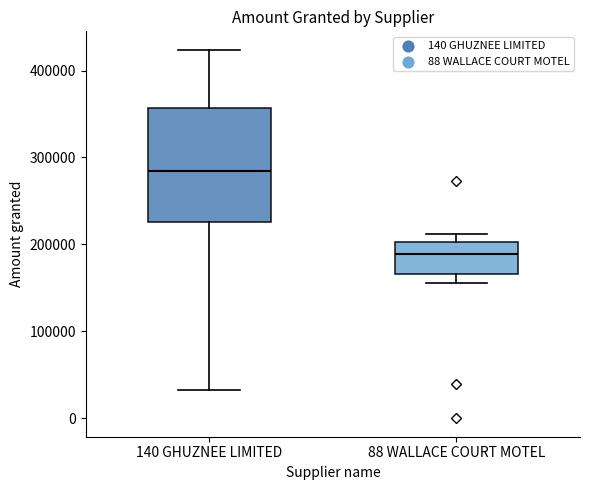

Reading left to right, read every box against the y-axis: the position of its median line, the range the box covers, and the ends of its whiskers. The values are not printed on the chart, so give them approximately, as read against the axis.

140 GHUZNEE LIMITED: median 280000, box 230000 to 360000, whiskers 30000 to 420000
88 WALLACE COURT MOTEL: median 190000, box 170000 to 200000, whiskers 160000 to 210000